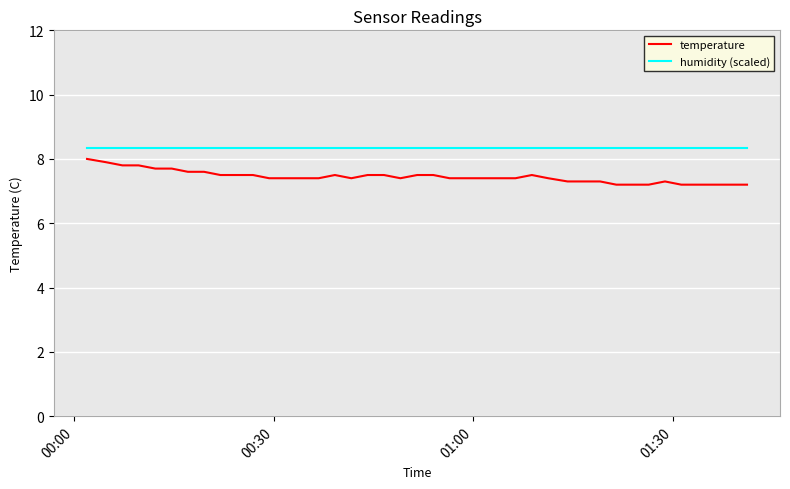

How many lines are shown in the chart?

2